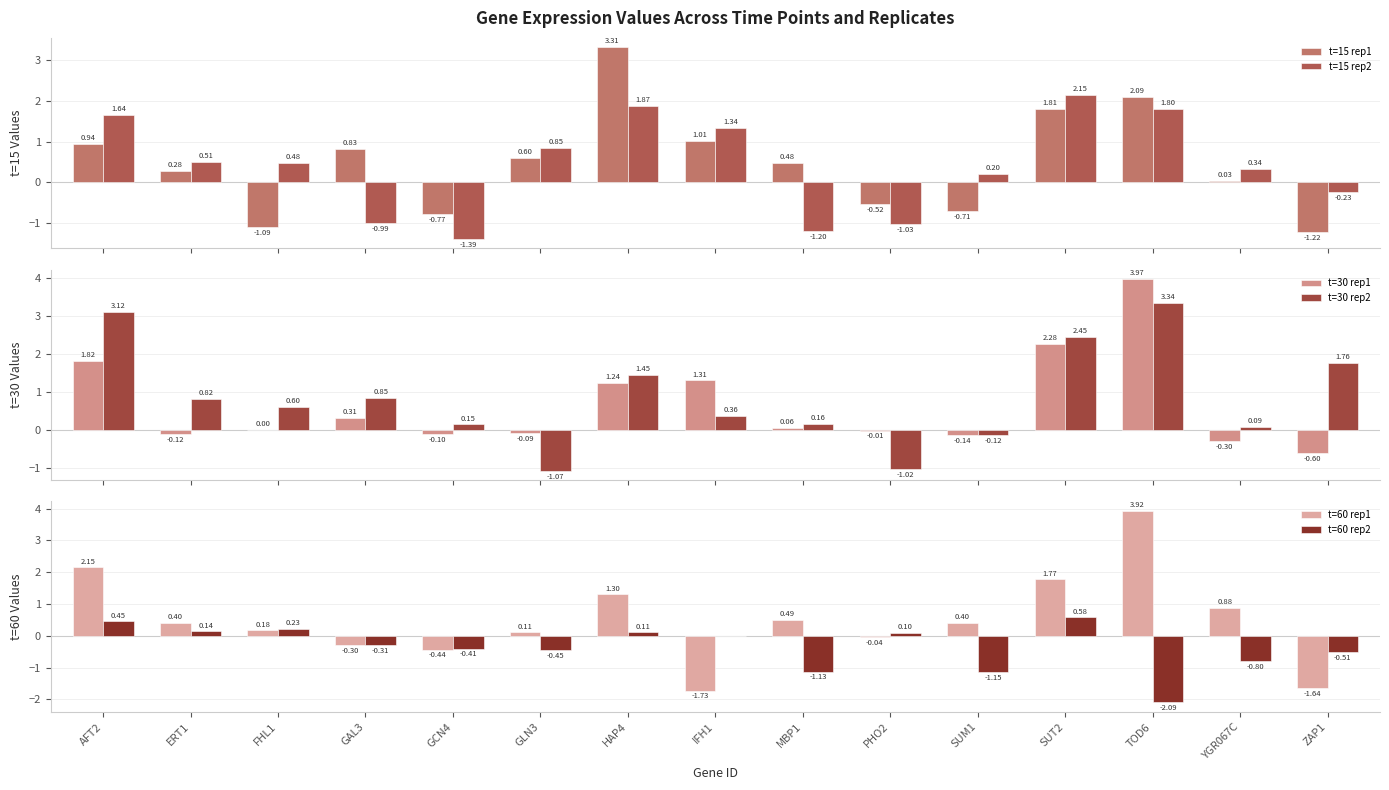

Reading left to right, list all the values displayed in this chart.

t=15 rep1: 0.9	0.3	-1.1	0.8	-0.8	0.6	3.3	1.0	0.5	-0.5	-0.7	1.8	2.1	0.0	-1.2
t=15 rep2: 1.6	0.5	0.5	-1.0	-1.4	0.9	1.9	1.3	-1.2	-1.0	0.2	2.2	1.8	0.3	-0.2
t=30 rep1: 1.8	-0.1	0.0	0.3	-0.1	-0.1	1.2	1.3	0.1	-0.0	-0.1	2.3	4.0	-0.3	-0.6
t=30 rep2: 3.1	0.8	0.6	0.8	0.1	-1.1	1.4	0.4	0.2	-1.0	-0.1	2.4	3.3	0.1	1.8
t=60 rep1: 2.2	0.4	0.2	-0.3	-0.4	0.1	1.3	-1.7	0.5	-0.0	0.4	1.8	3.9	0.9	-1.6
t=60 rep2: 0.5	0.1	0.2	-0.3	-0.4	-0.4	0.1	0.0	-1.1	0.1	-1.1	0.6	-2.1	-0.8	-0.5